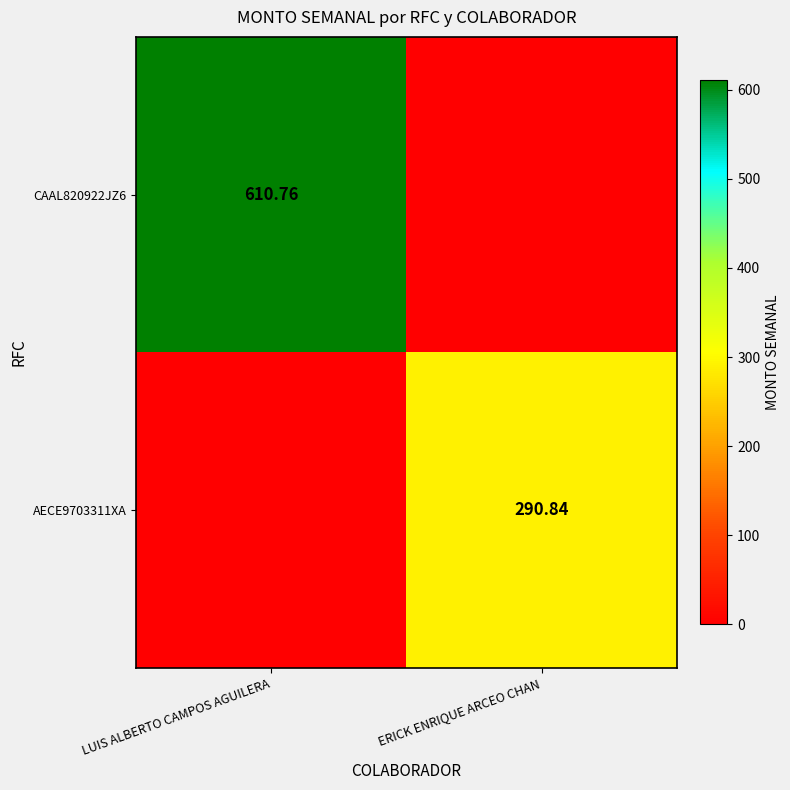

What is the difference between the maximum and minimum values in the AECE9703311XA series?

290.8